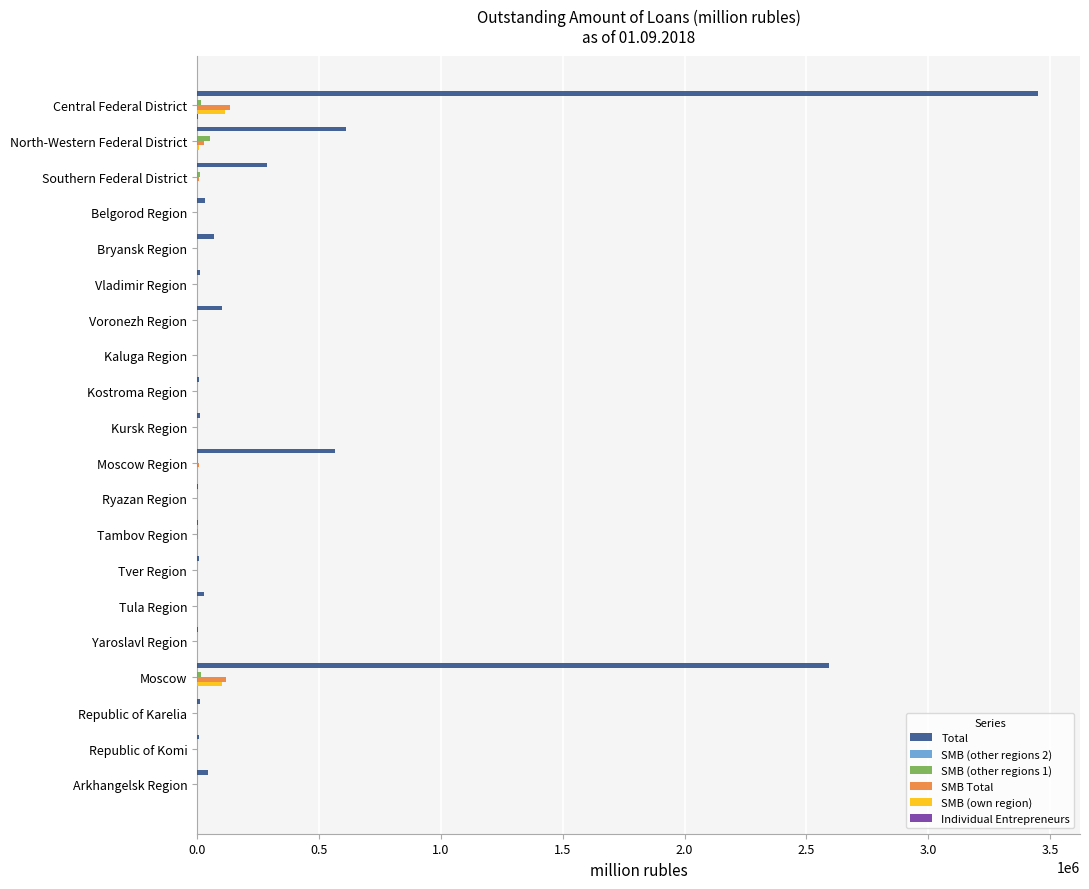

What is the sum of all SMB Total values?

305999